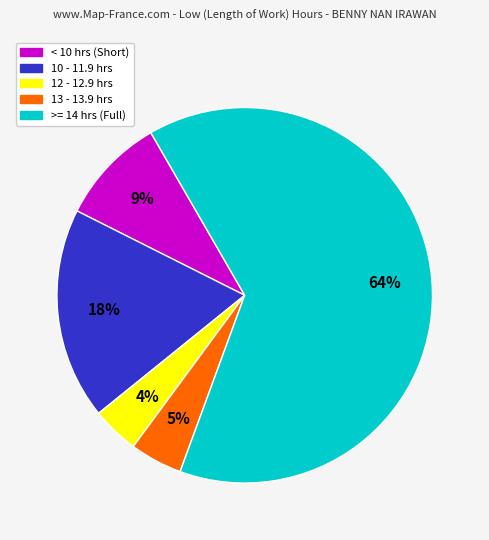

To the nearest percent, what is the difference between the largest and smallest slice percentages?

60%